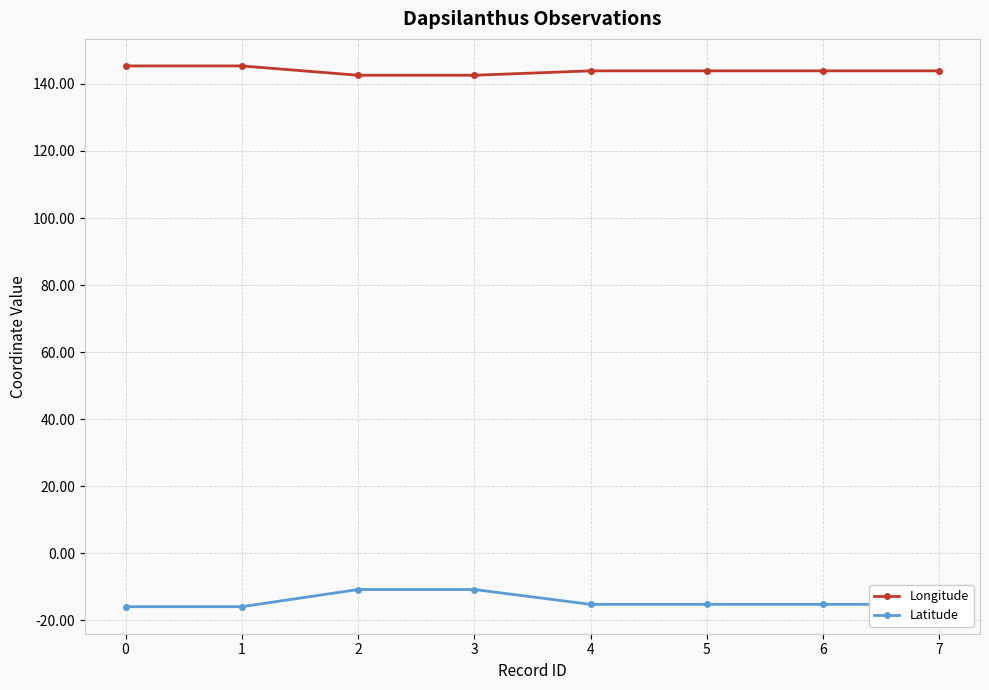

True or false: Longitude and Latitude cross at least once.

False